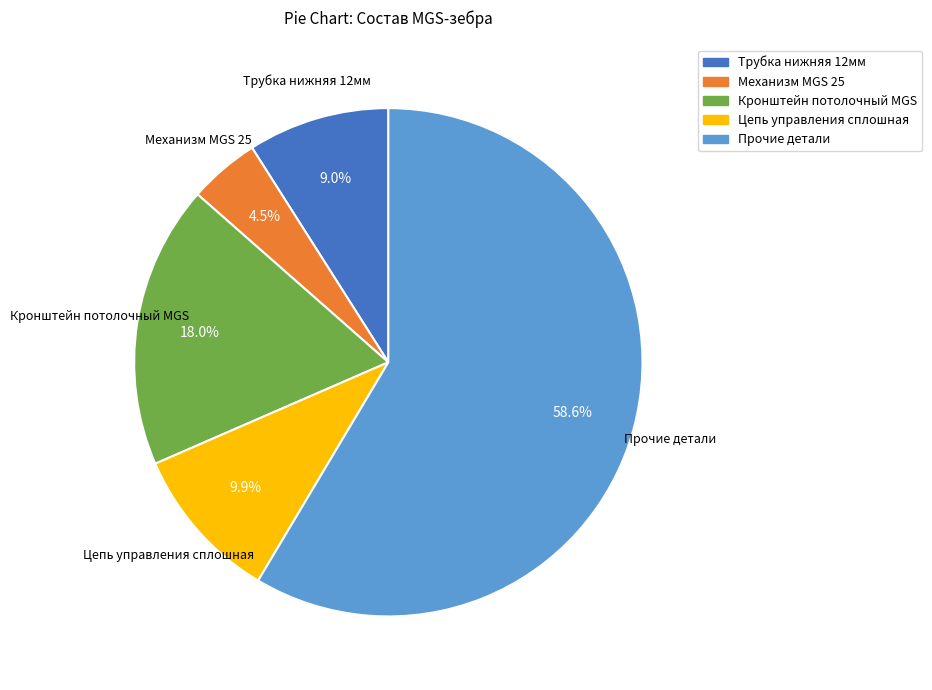

Does any single category account for the majority?

Yes